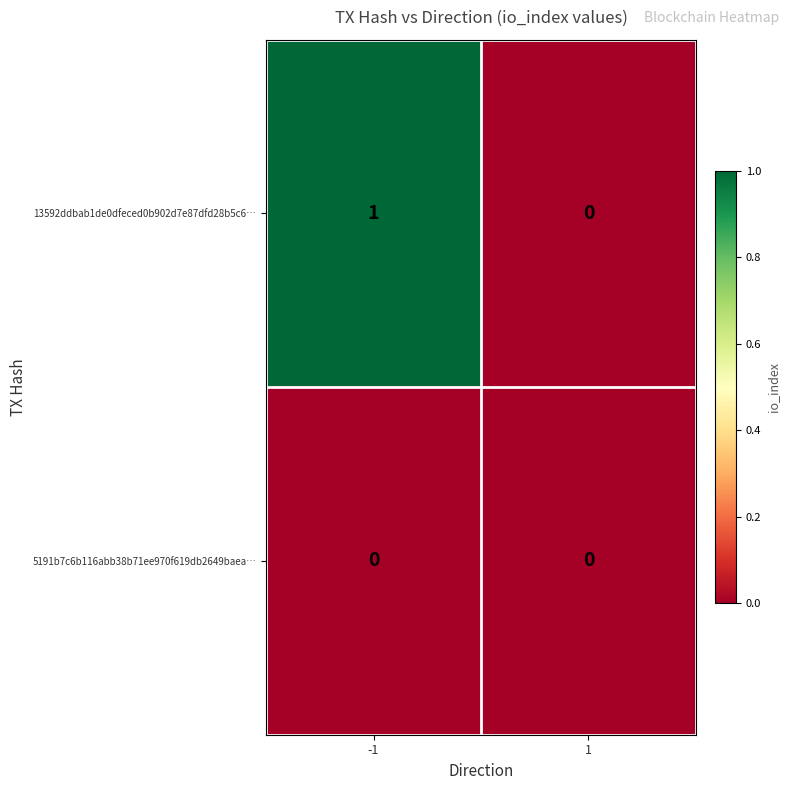

List the labels in order of 13592ddbab1de0dfeced0b902d7e87dfd28b5c6… value, smallest first.

1, -1